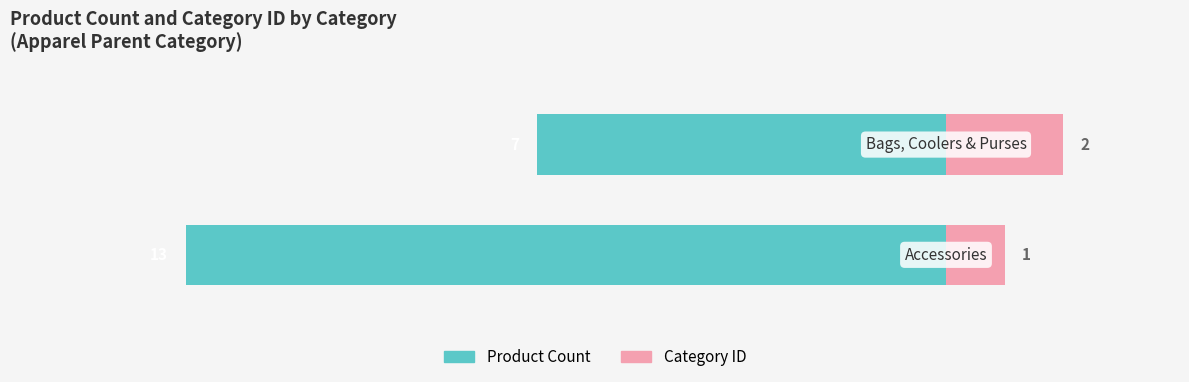

Reading right to left, transcribe all the data shown in this chart.

Product Count: -7	-13
Category ID: 2	1